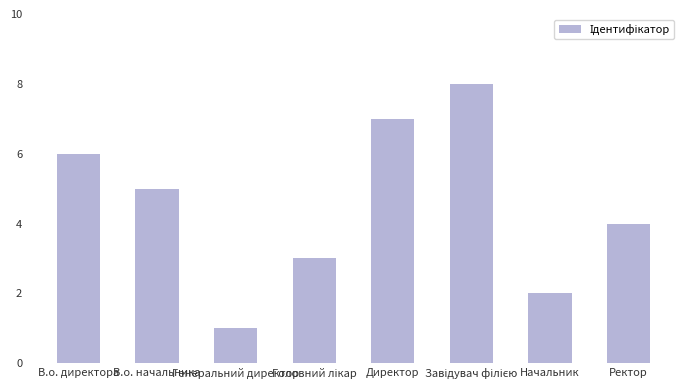

What is the change in value from В.о. начальника to Генеральний директор?

-4